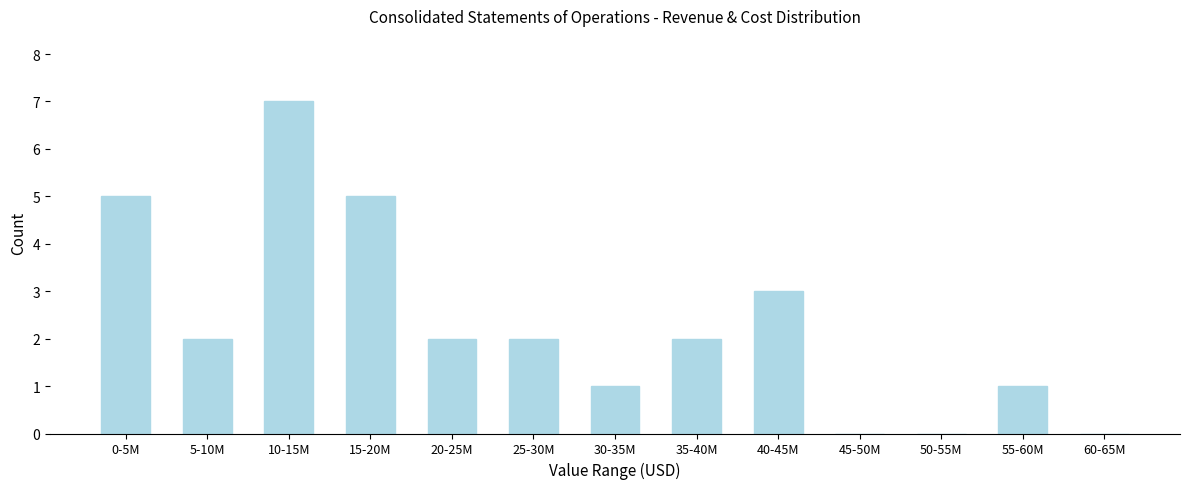

Reading left to right, what are all the values shown in this chart?

0-5M=5	5-10M=2	10-15M=7	15-20M=5	20-25M=2	25-30M=2	30-35M=1	35-40M=2	40-45M=3	45-50M=0	50-55M=0	55-60M=1	60-65M=0